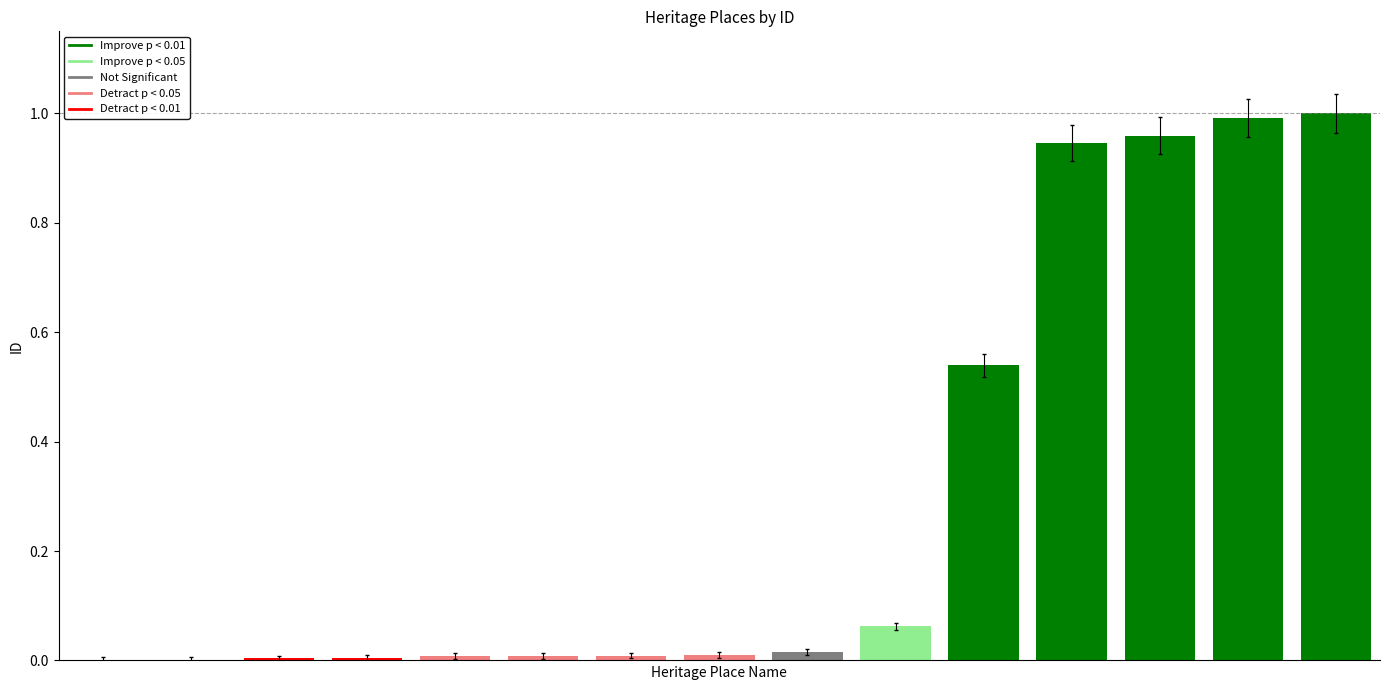

What is the sum of all values?

4.6